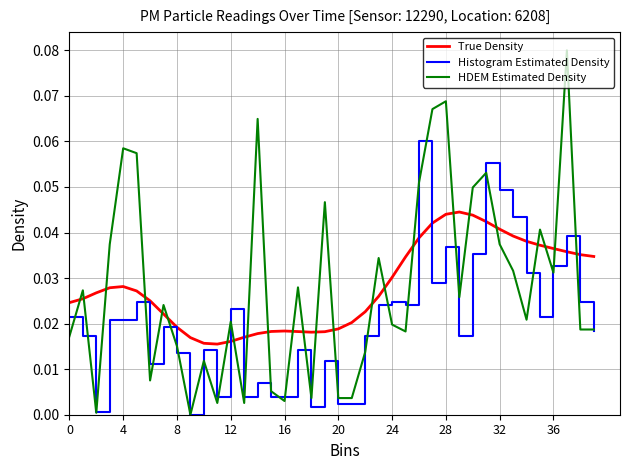

Which series ends up on top after the final intersection of True Density and Histogram Estimated Density?

True Density